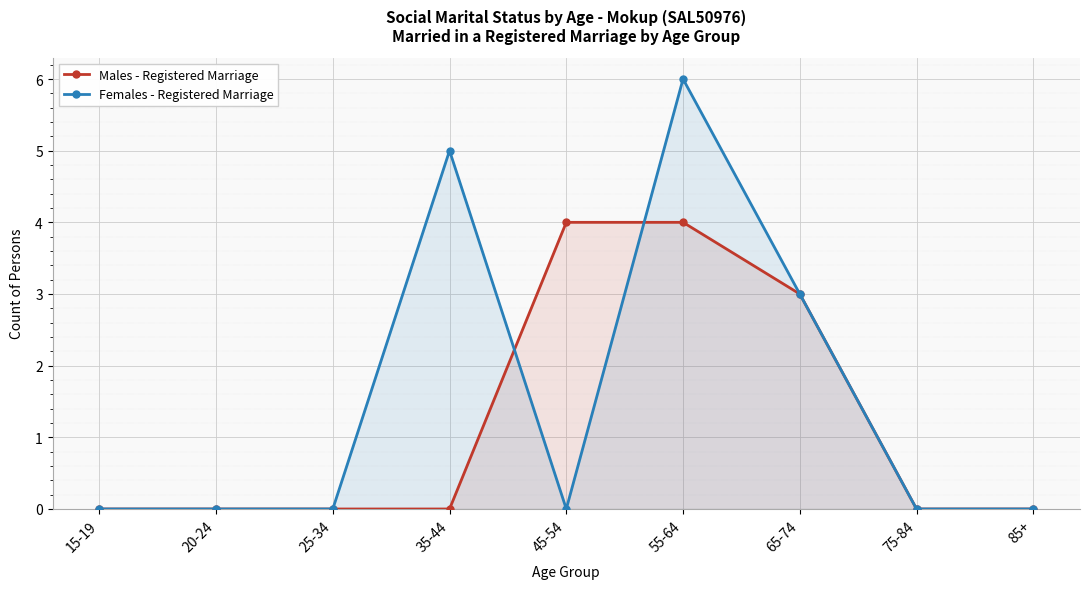

What are all the series names shown in the legend?

Males - Registered Marriage, Females - Registered Marriage